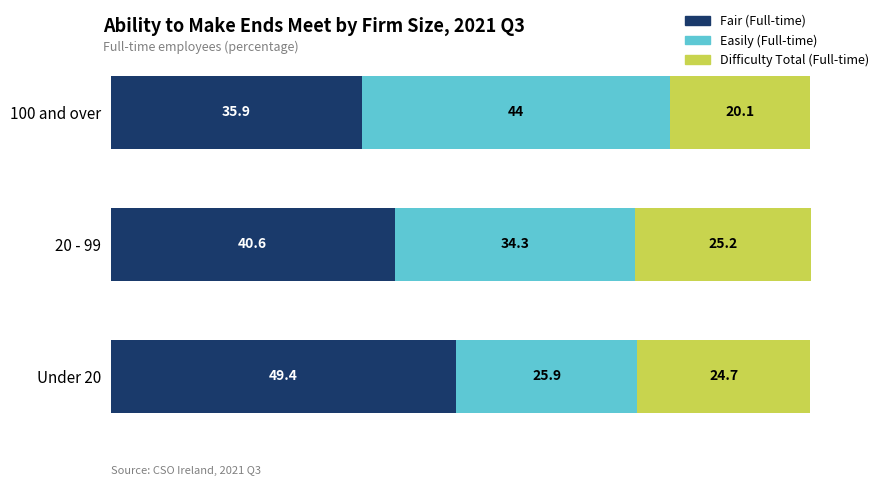

At which category is the sum across all series the highest?

20 - 99